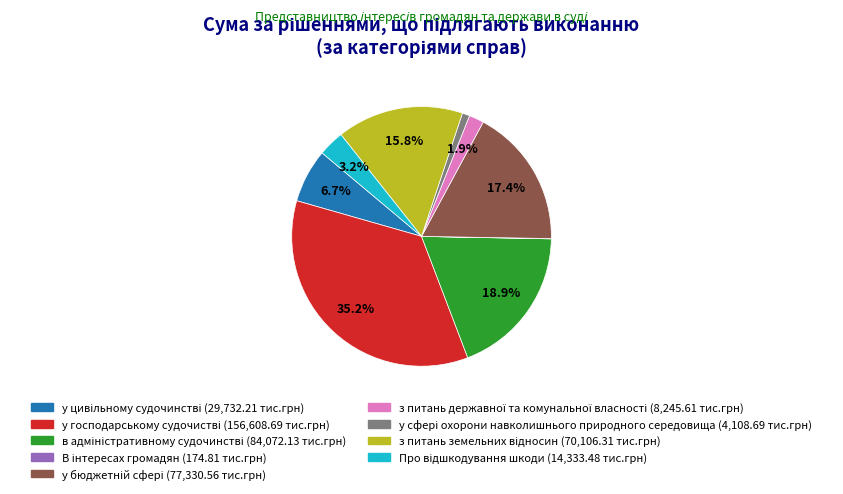

To the nearest percent, what is the average slice percentage?

11%